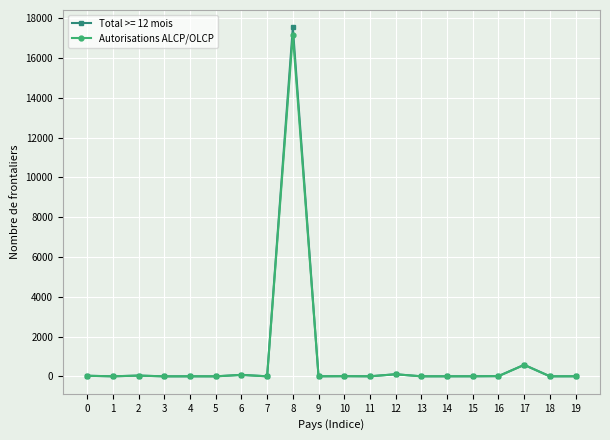

At which category is the sum across all series the highest?

8